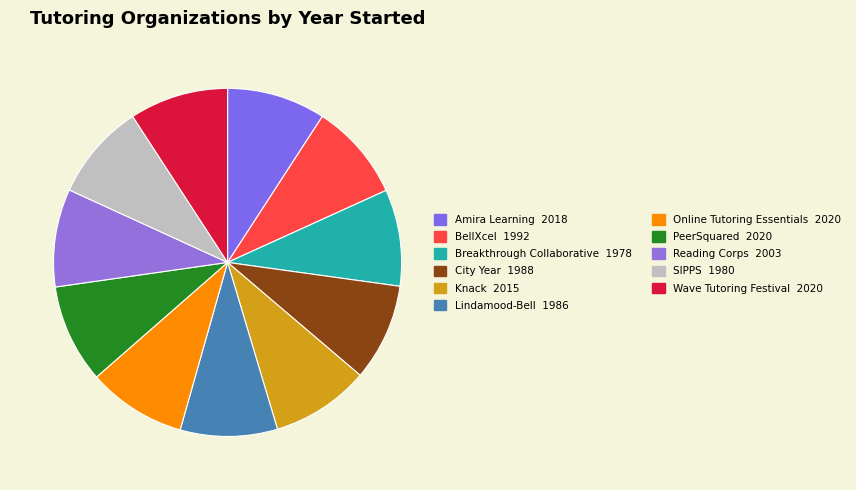

Which category has the biggest portion of the pie?

Online Tutoring Essentials